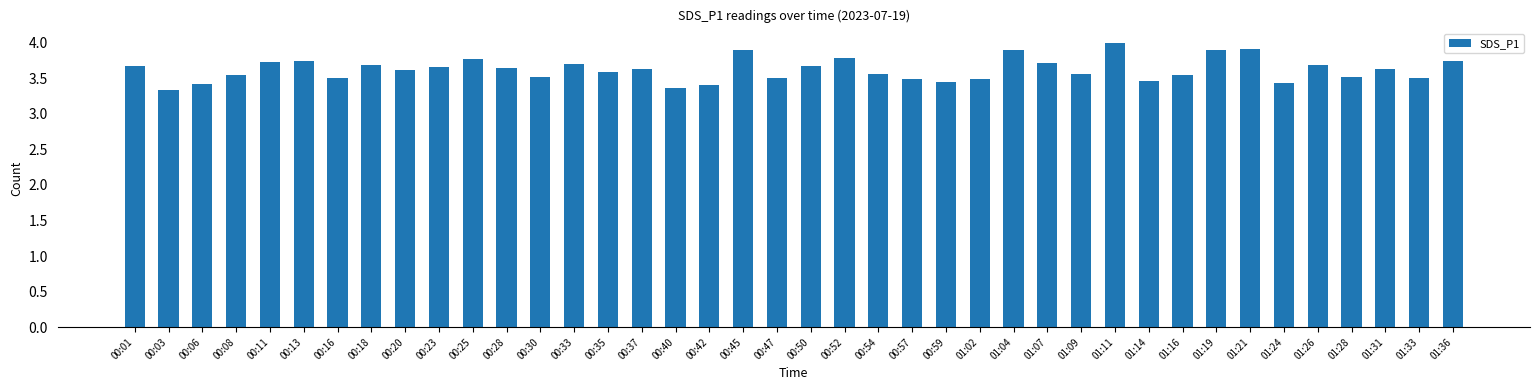

Which category has the highest value across all series?

01:11